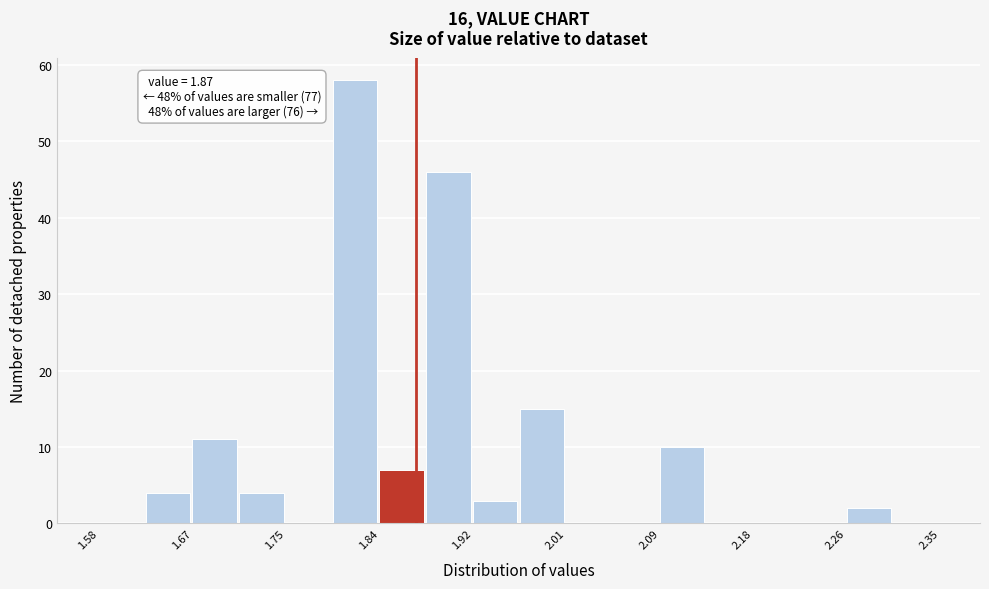

Which range on the x-axis has the tallest bar?

1.79 to 1.84